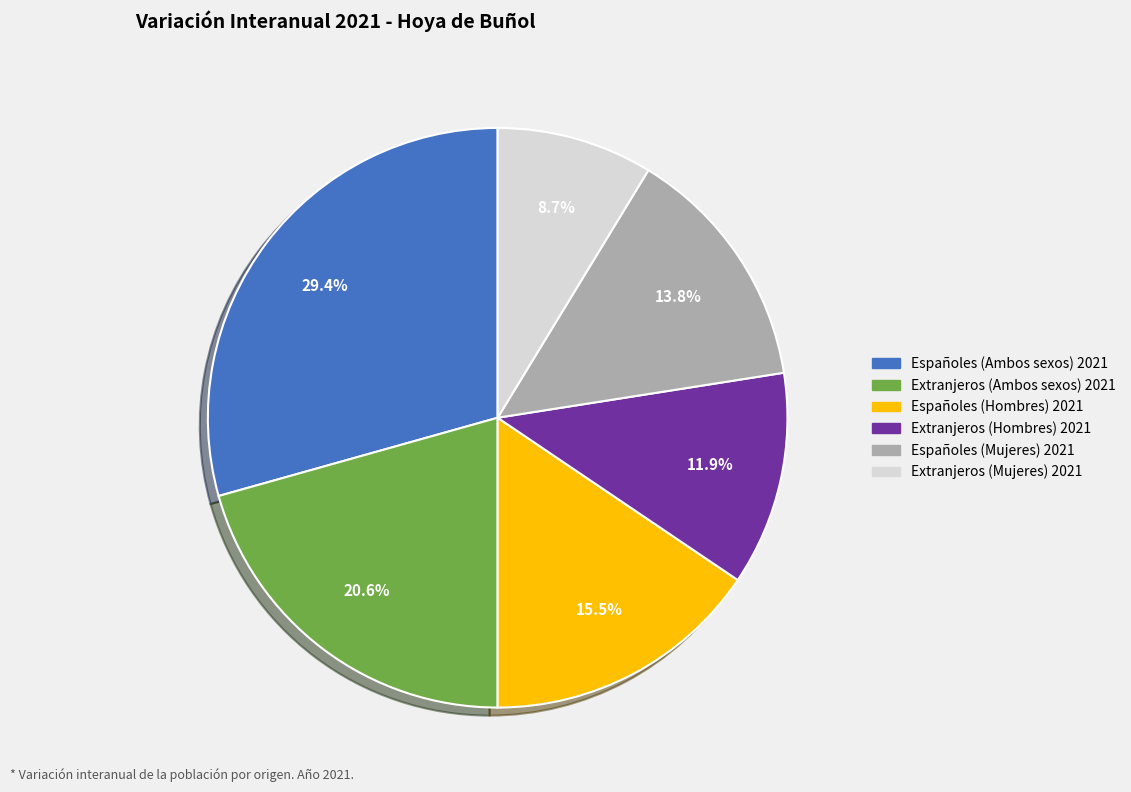

Does any single category account for the majority?

No